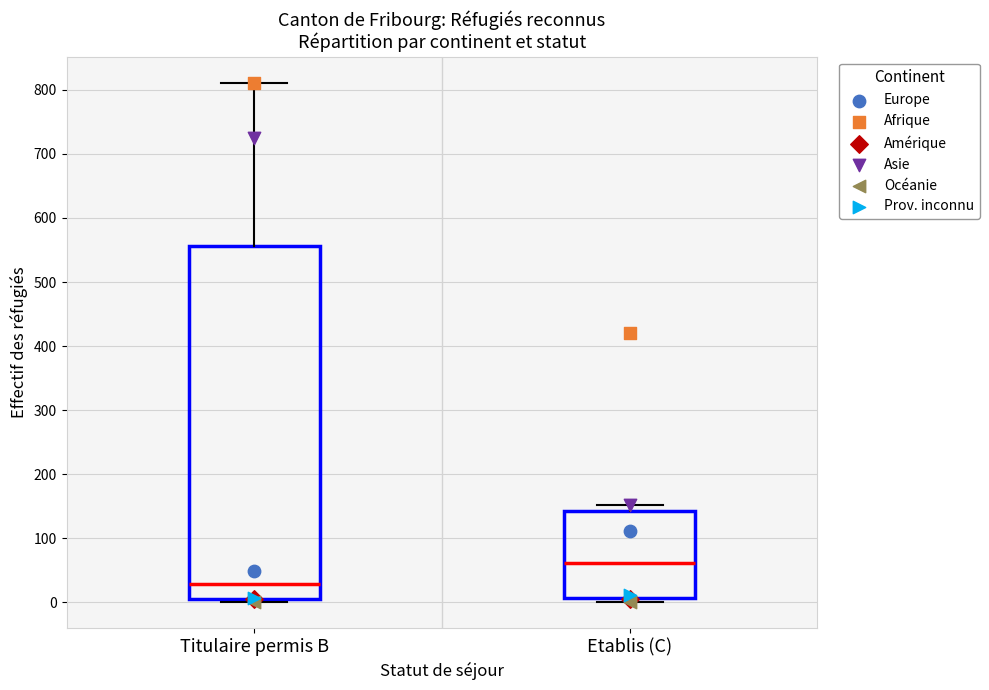

Reading left to right, read every box against the y-axis: the position of its median line, the range the box covers, and the ends of its whiskers. The values are not printed on the chart, so give them approximately, as read against the axis.

Titulaire permis B: median 30, box 10 to 560, whiskers 0 to 810
Etablis (C): median 60, box 10 to 140, whiskers 0 to 150